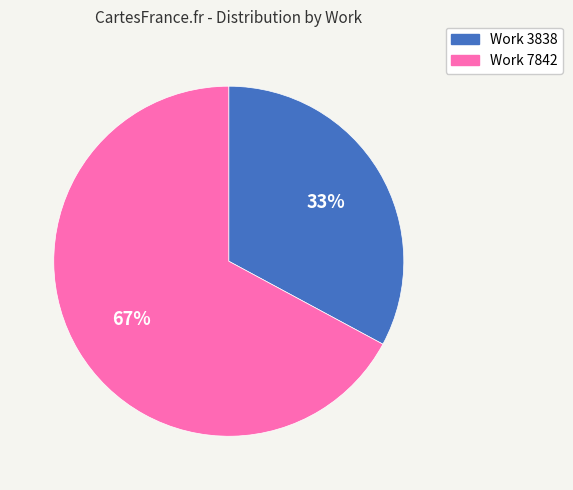

The Work 3838 slice represents 33% of the pie. True or false?

True